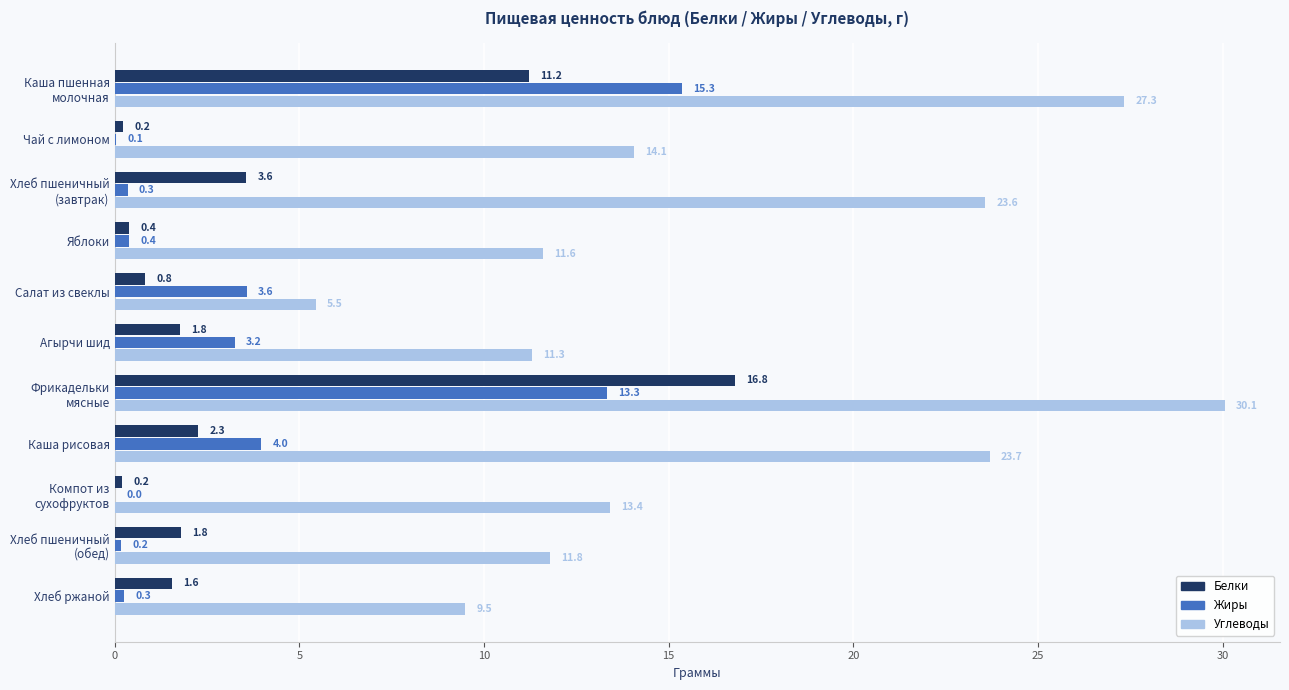

At which label is Жиры closest to 7?

Каша рисовая